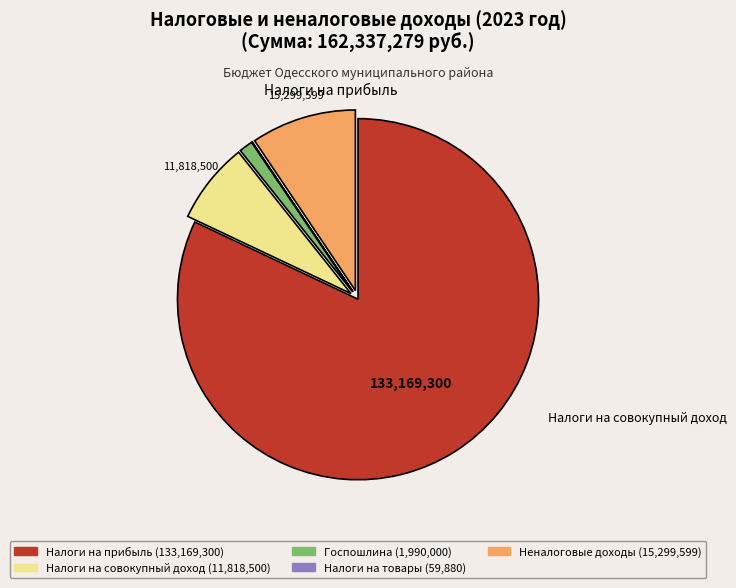

Is there a majority slice in this chart?

Yes